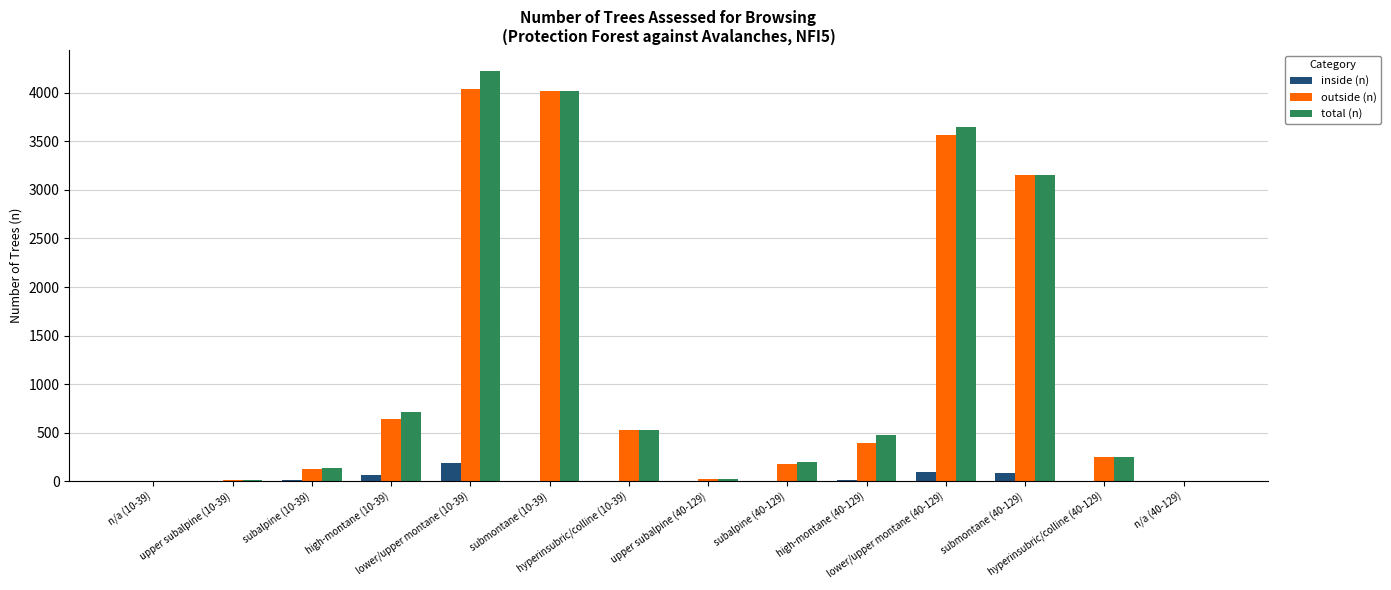

Are the bars horizontal?

No